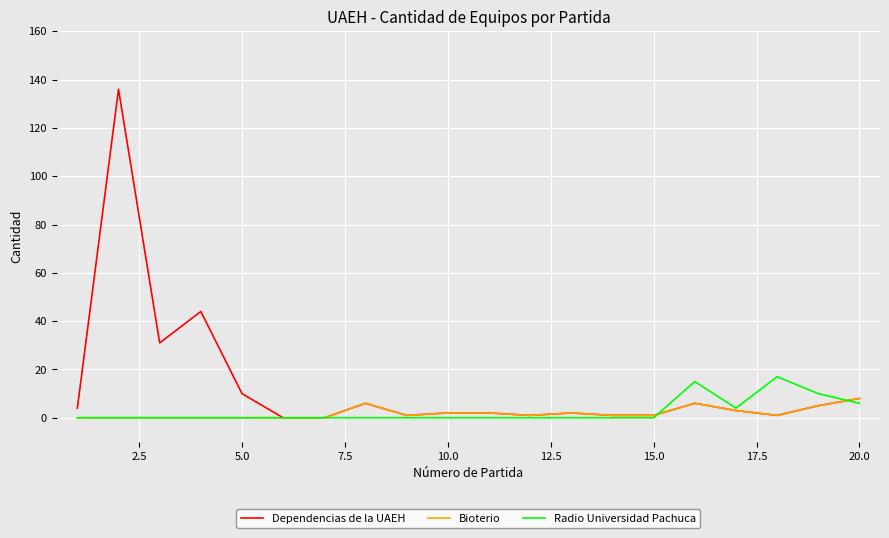

List the series in order of their peak value, highest first.

Dependencias de la UAEH, Radio Universidad Pachuca, Bioterio